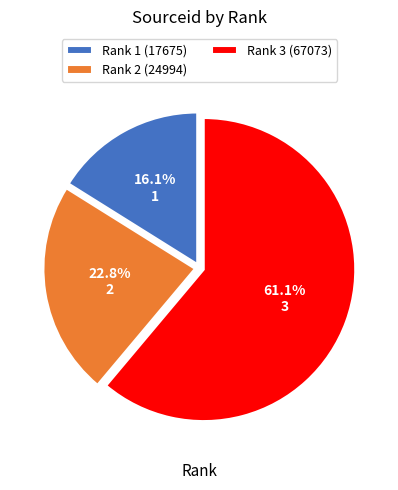

How many slices are in this pie chart?

3